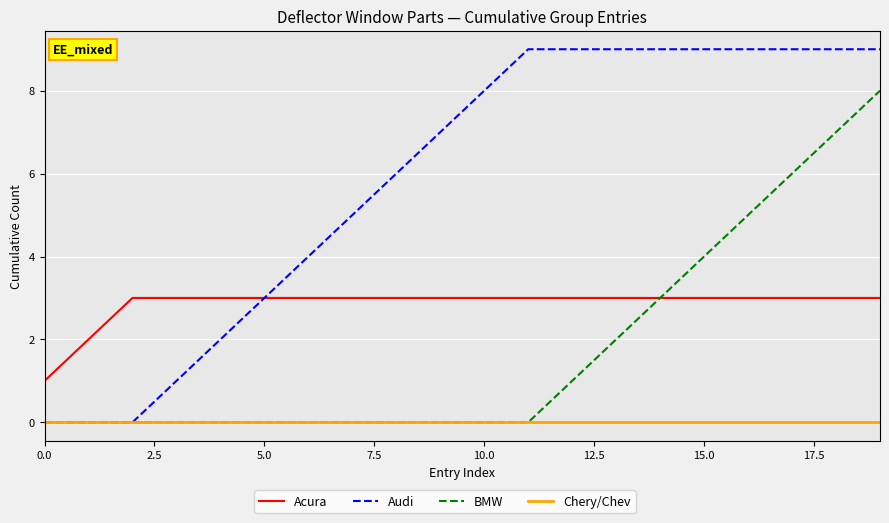

How many lines are shown in the chart?

4